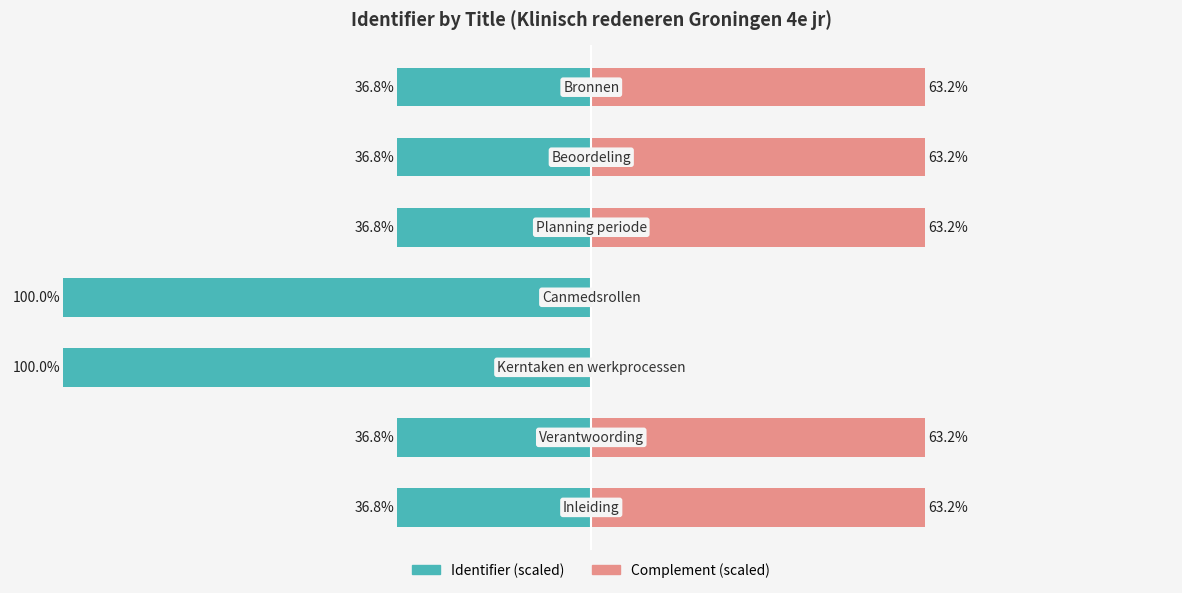

Read the Complement (scaled) value at −125.

63.2